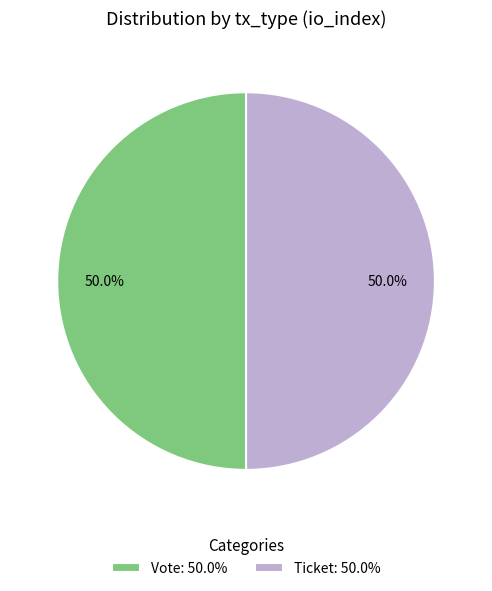

What portion of the pie excludes Vote: 50.0%?

50.0%